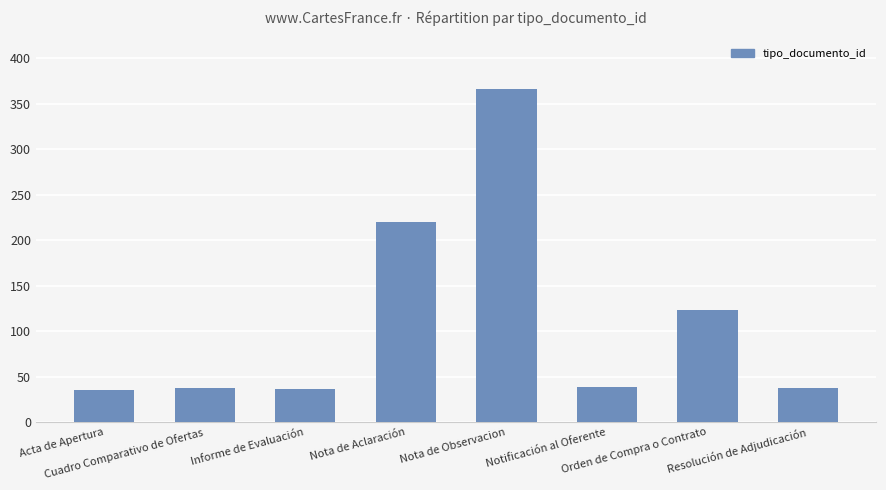

Does the chart contain stacked bars?

No